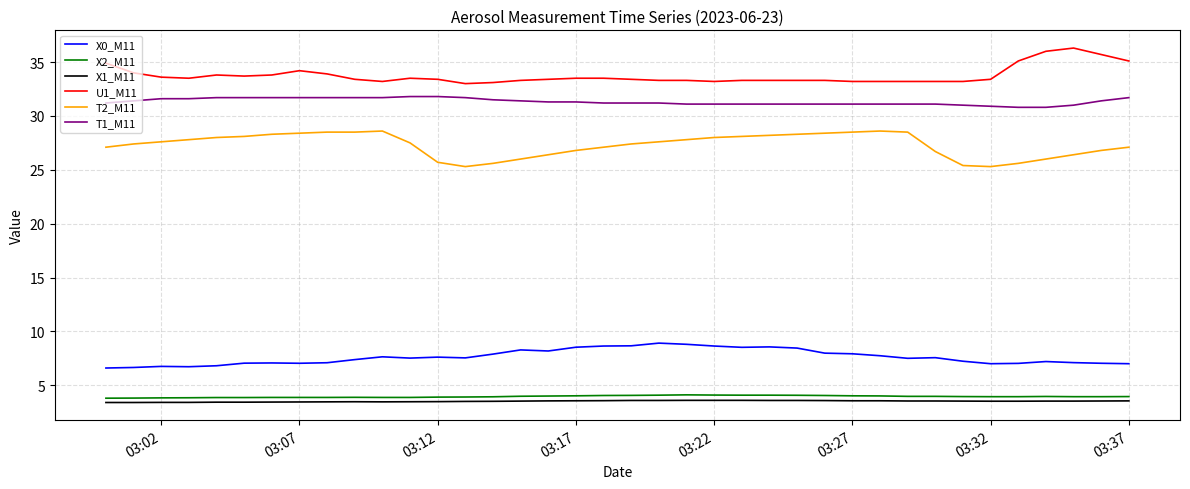

What is the difference between the maximum and minimum values in the U1_M11 series?

3.3